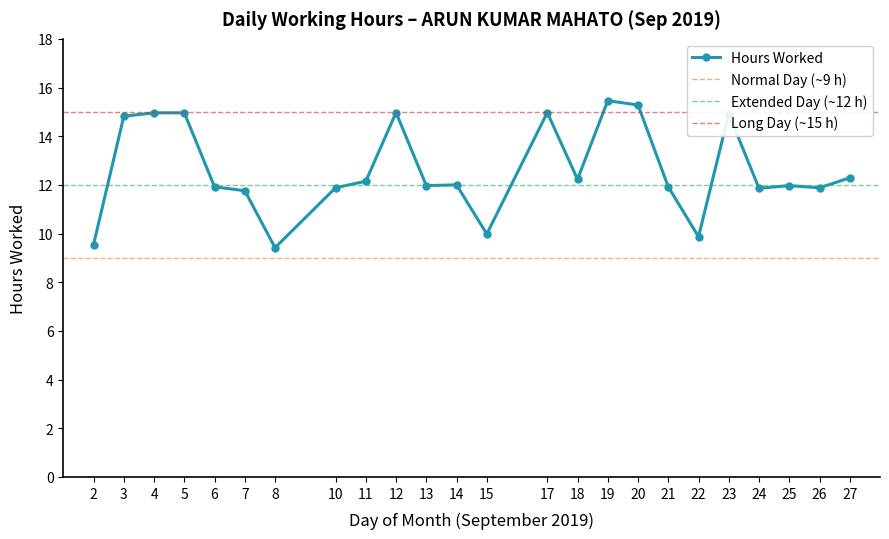

At which category does the chart reach its peak across all series?

19